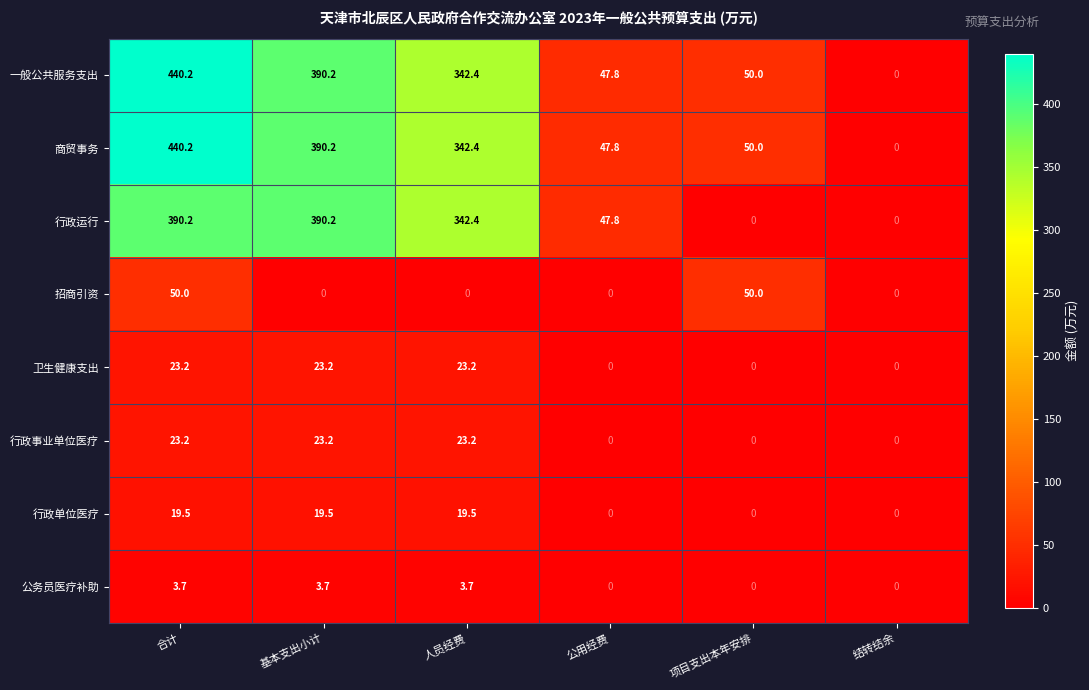

How many distinct data groups are displayed?

8